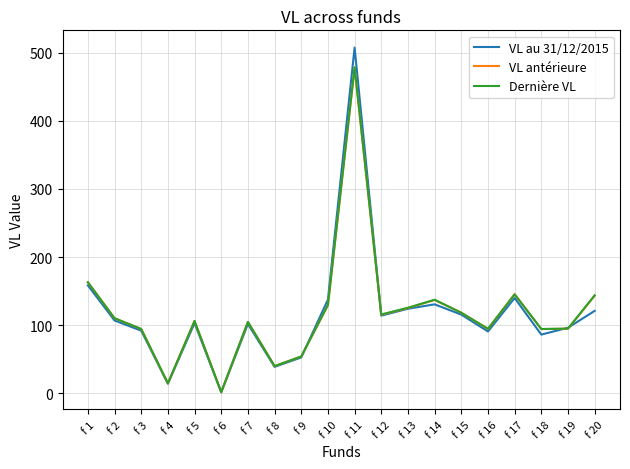

At which category is the sum across all series the highest?

f 11